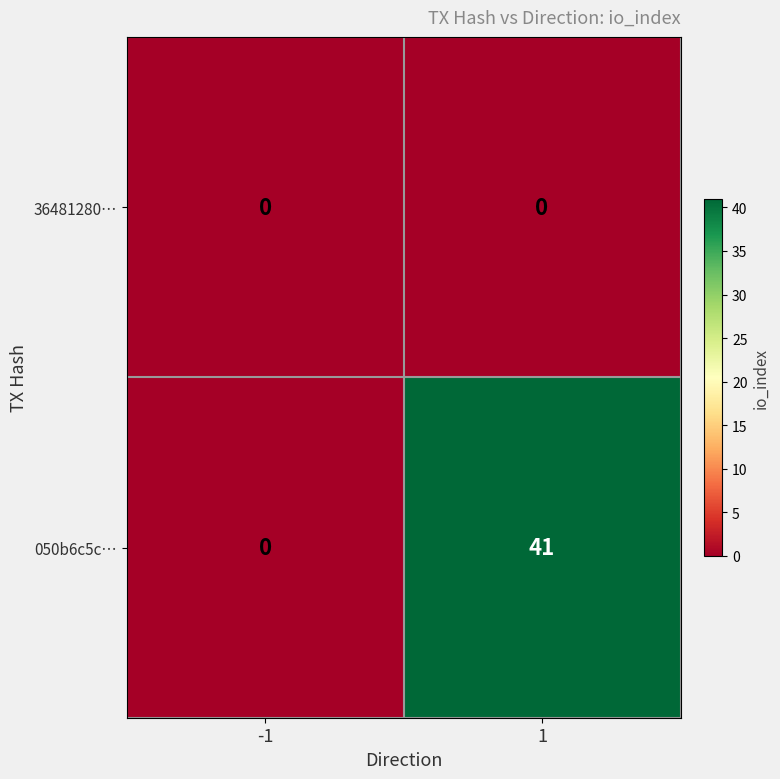

What is the difference between the maximum and minimum values in the 050b6c5c… series?

41